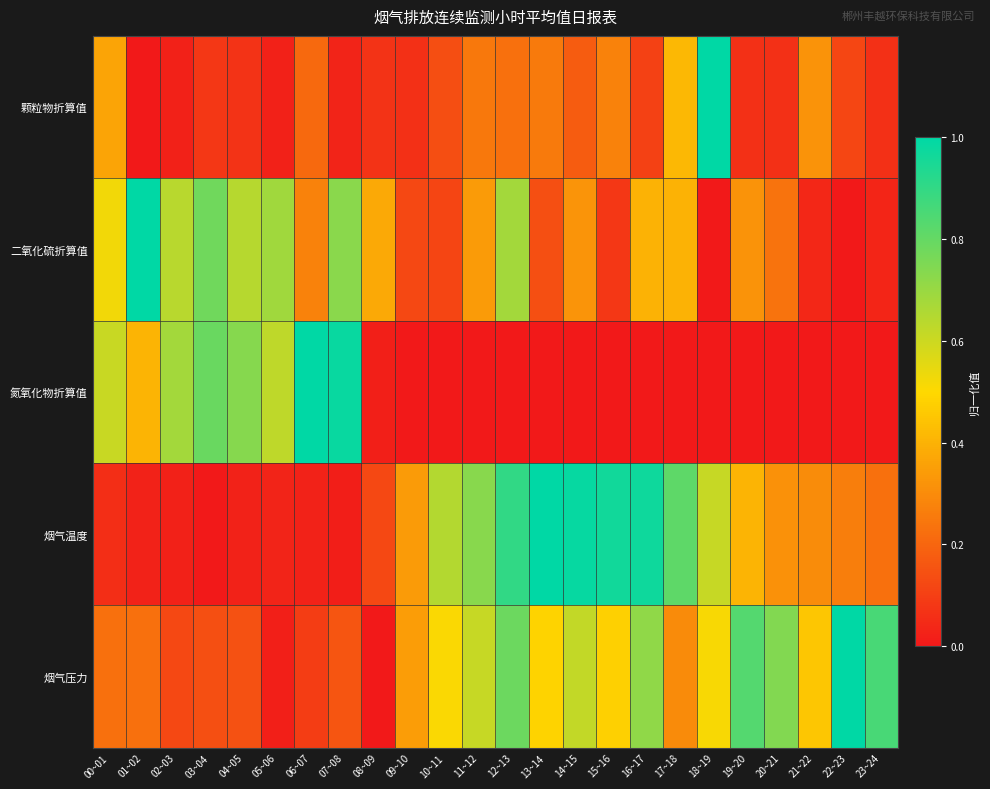

Reading left to right, extract all data points from this chart.

颗粒物折算值: 00~01=0.4	01~02=0.0	02~03=0.0	03~04=0.1	04~05=0.1	05~06=0.0	06~07=0.2	07~08=0.0	08~09=0.1	09~10=0.1	10~11=0.1	11~12=0.2	12~13=0.2	13~14=0.3	14~15=0.2	15~16=0.3	16~17=0.1	17~18=0.4	18~19=1.0	19~20=0.1	20~21=0.1	21~22=0.3	22~23=0.1	23~24=0.1
二氧化硫折算值: 00~01=0.5	01~02=1.0	02~03=0.6	03~04=0.8	04~05=0.6	05~06=0.7	06~07=0.3	07~08=0.7	08~09=0.4	09~10=0.1	10~11=0.1	11~12=0.3	12~13=0.7	13~14=0.1	14~15=0.3	15~16=0.1	16~17=0.4	17~18=0.4	18~19=0.0	19~20=0.3	20~21=0.2	21~22=0.0	22~23=0.0	23~24=0.0
氮氧化物折算值: 00~01=0.6	01~02=0.4	02~03=0.7	03~04=0.8	04~05=0.7	05~06=0.6	06~07=1.0	07~08=1.0	08~09=0.0	09~10=0.0	10~11=0.0	11~12=0.0	12~13=0.0	13~14=0.0	14~15=0.0	15~16=0.0	16~17=0.0	17~18=0.0	18~19=0.0	19~20=0.0	20~21=0.0	21~22=0.0	22~23=0.0	23~24=0.0
烟气温度: 00~01=0.1	01~02=0.0	02~03=0.0	03~04=0.0	04~05=0.0	05~06=0.0	06~07=0.0	07~08=0.0	08~09=0.1	09~10=0.3	10~11=0.6	11~12=0.7	12~13=0.9	13~14=1.0	14~15=1.0	15~16=1.0	16~17=1.0	17~18=0.8	18~19=0.6	19~20=0.4	20~21=0.3	21~22=0.3	22~23=0.3	23~24=0.2
烟气压力: 00~01=0.2	01~02=0.2	02~03=0.1	03~04=0.1	04~05=0.1	05~06=0.0	06~07=0.1	07~08=0.2	08~09=0.0	09~10=0.3	10~11=0.5	11~12=0.6	12~13=0.8	13~14=0.5	14~15=0.6	15~16=0.5	16~17=0.7	17~18=0.3	18~19=0.5	19~20=0.8	20~21=0.7	21~22=0.4	22~23=1.0	23~24=0.9